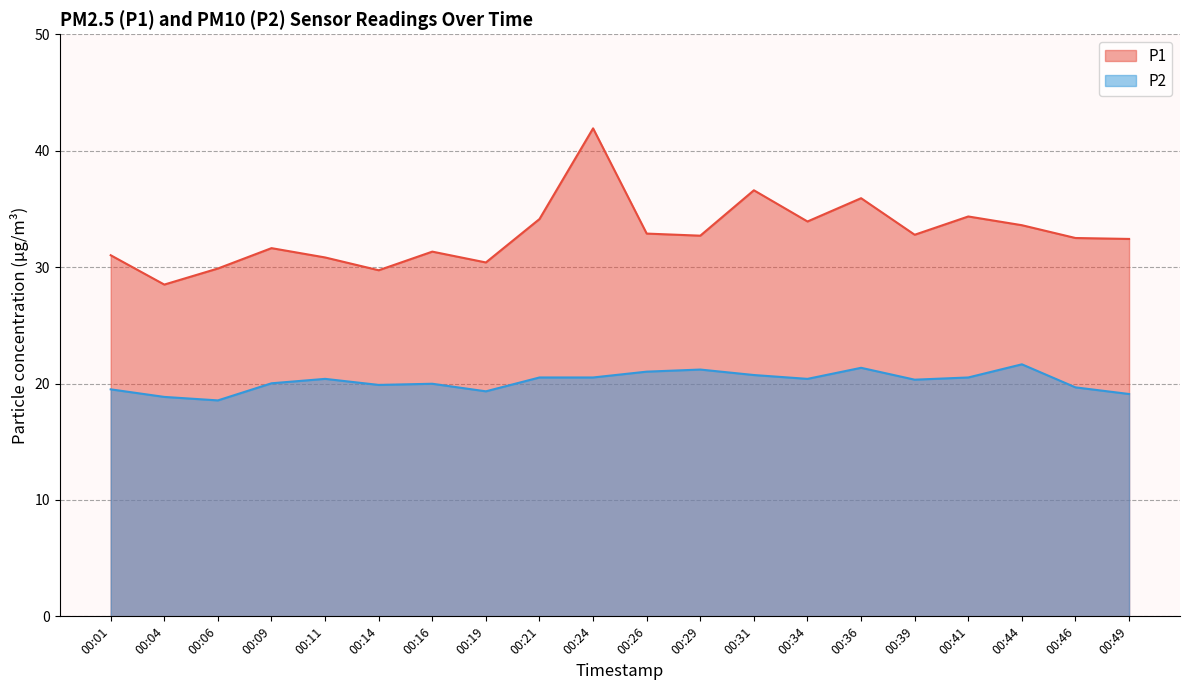

Where does the P2 series first go above 20?

00:09